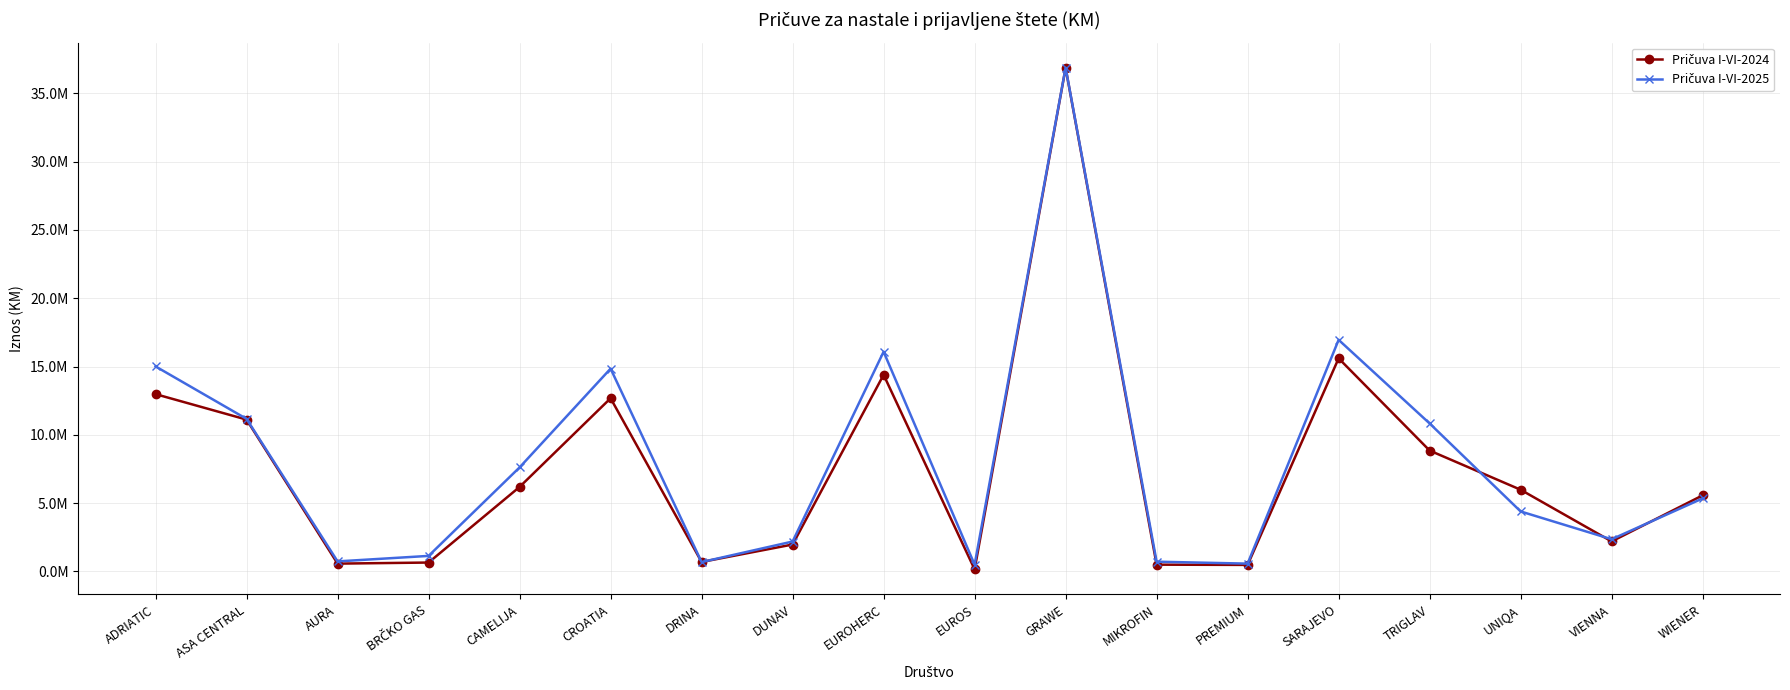

True or false: Pričuva I-VI-2025 has more than 0 interior local peaks.

True